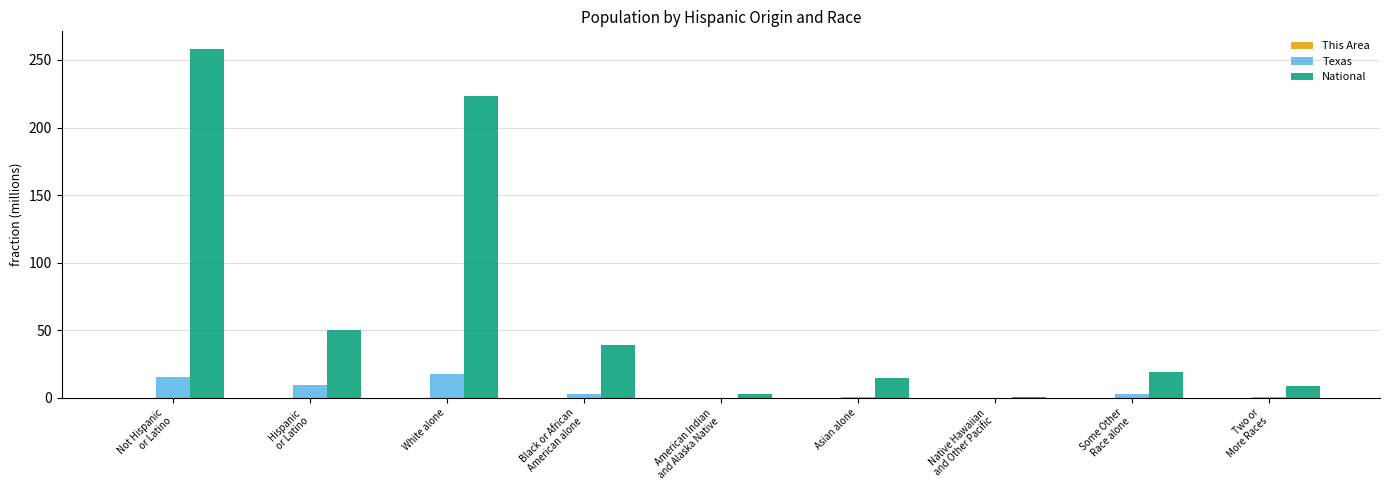

What is the difference between the National values at American Indian
and Alaska Native and Some Other
Race alone?

16.2